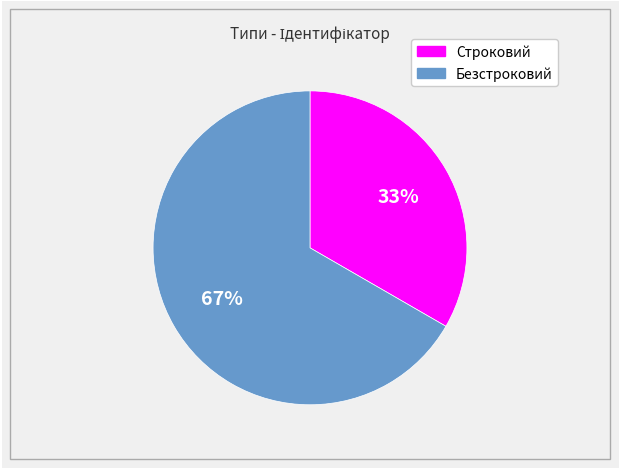

Do Безстроковий and Строковий together represent more than half of the pie?

Yes